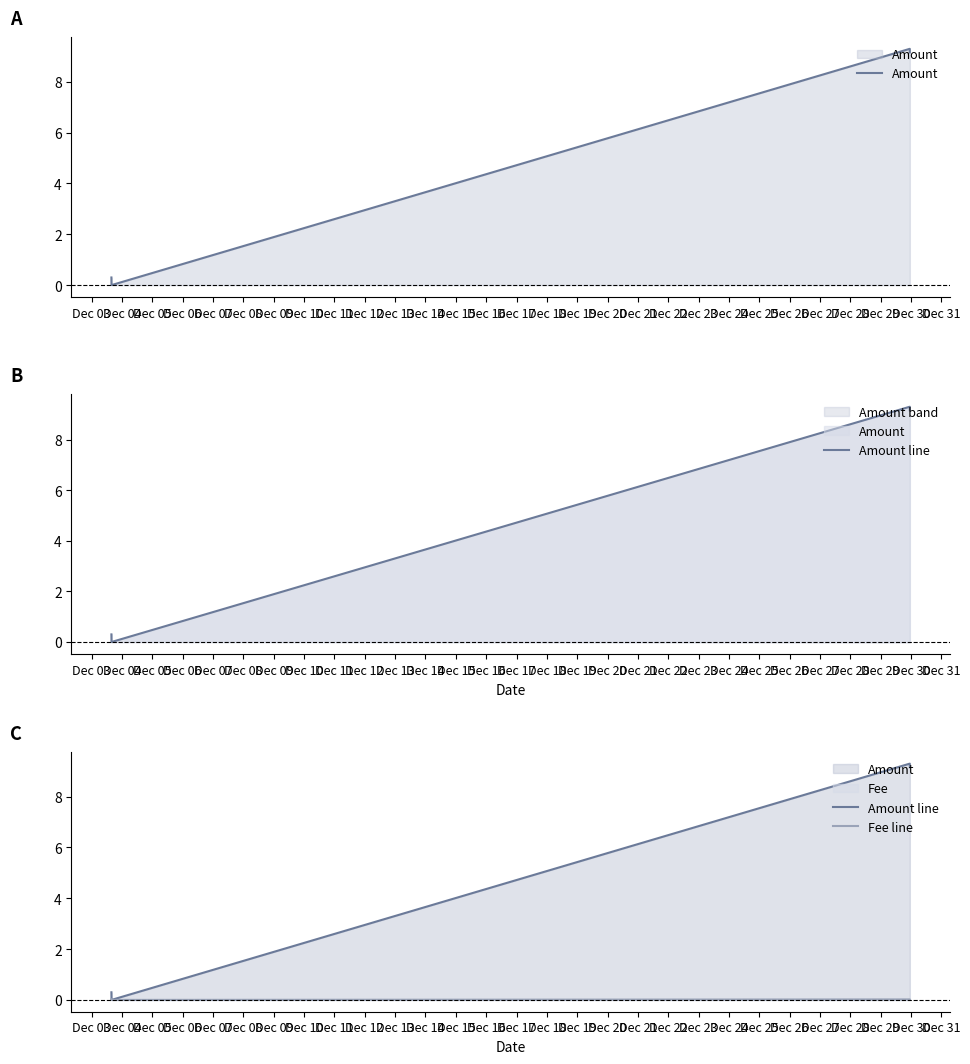

Which series has the largest total across all categories?

Amount